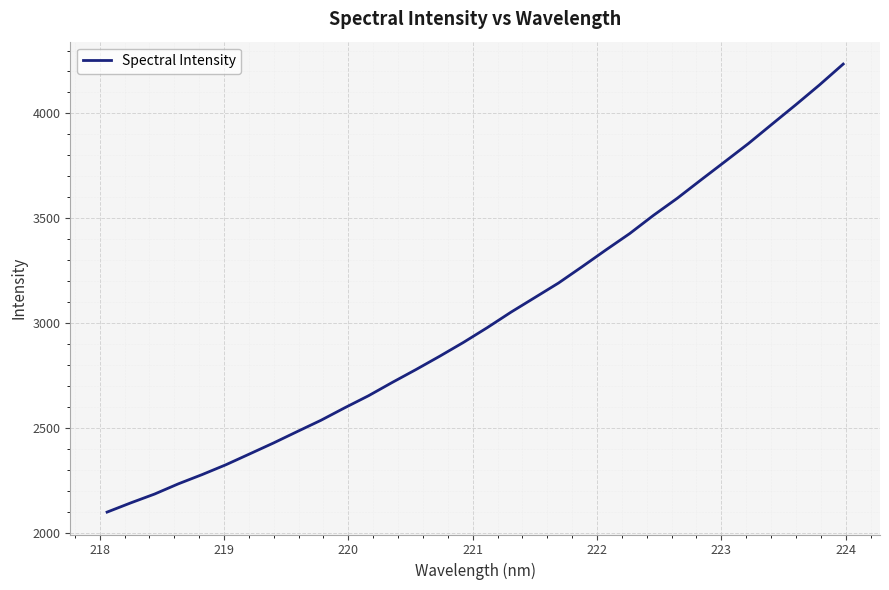

What is the maximum value shown in the chart?

4235.3